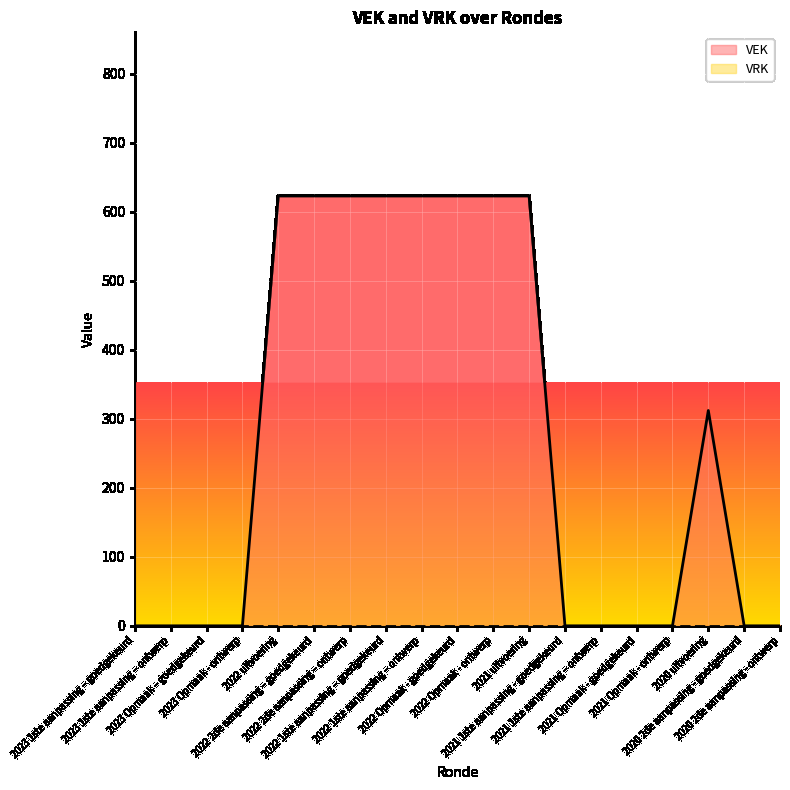

What position from the right is 2020 2de aanpassing - ontwerp?

1